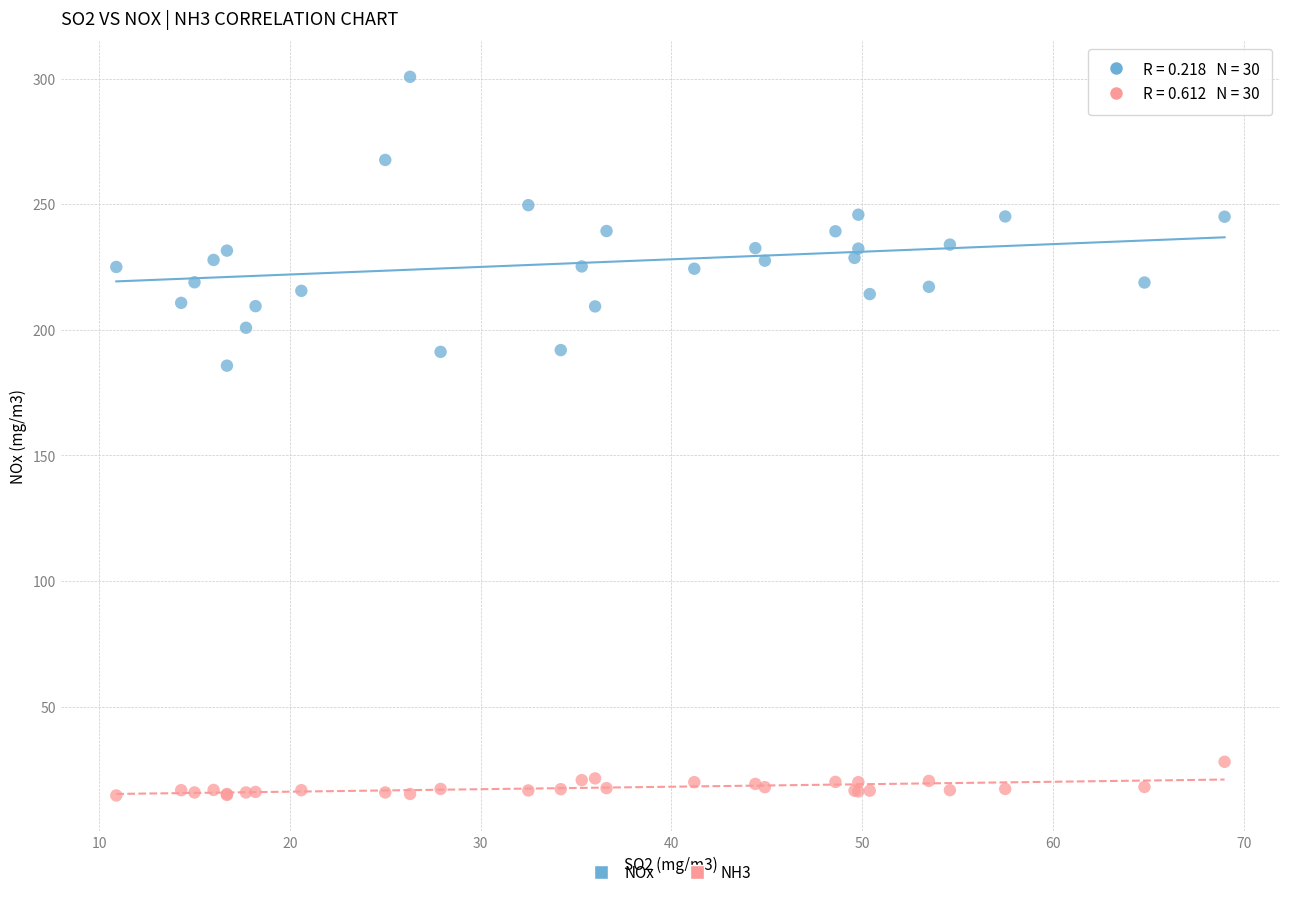

Across all series, what Y value is closest to 157?

185.7